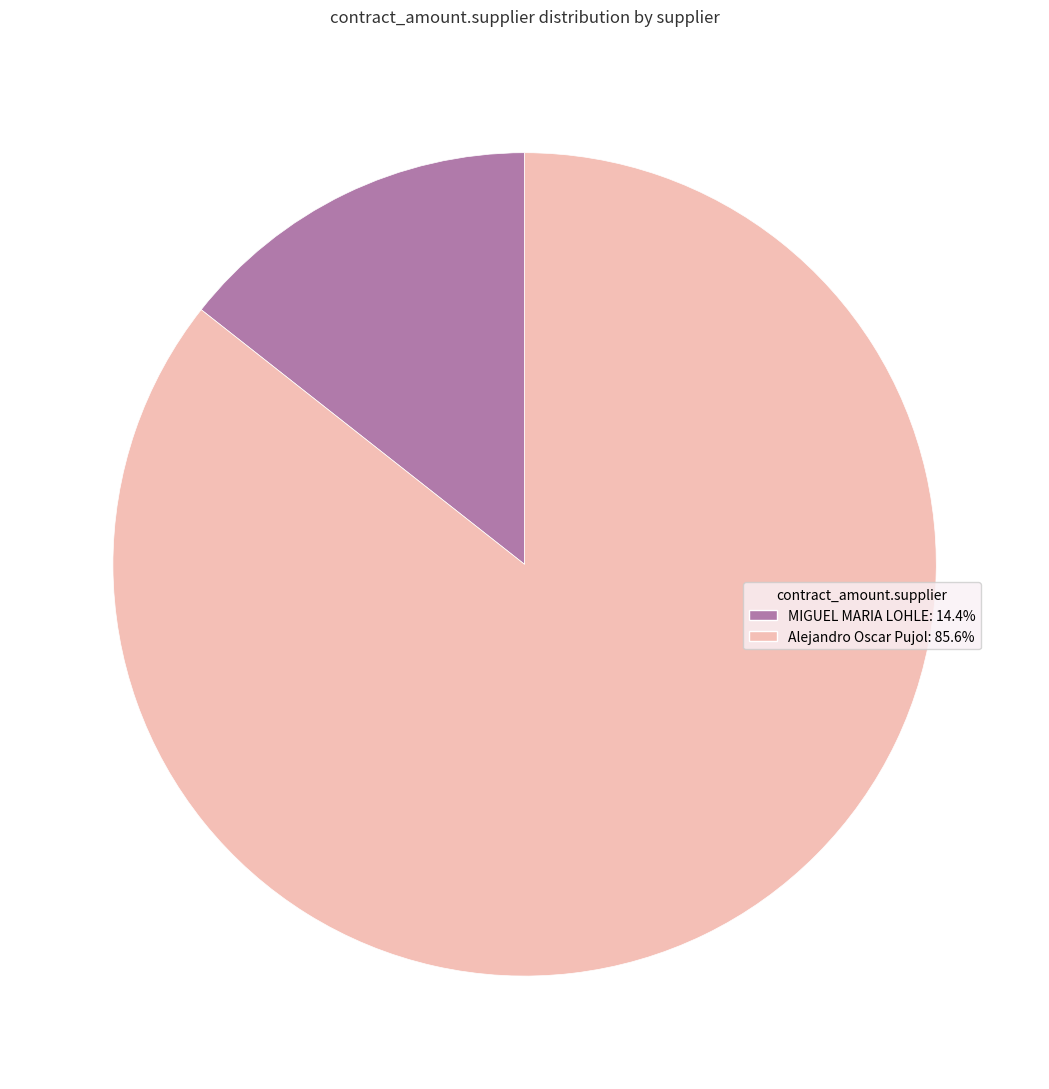

Does MIGUEL MARIA LOHLE represent more than half of the total?

No